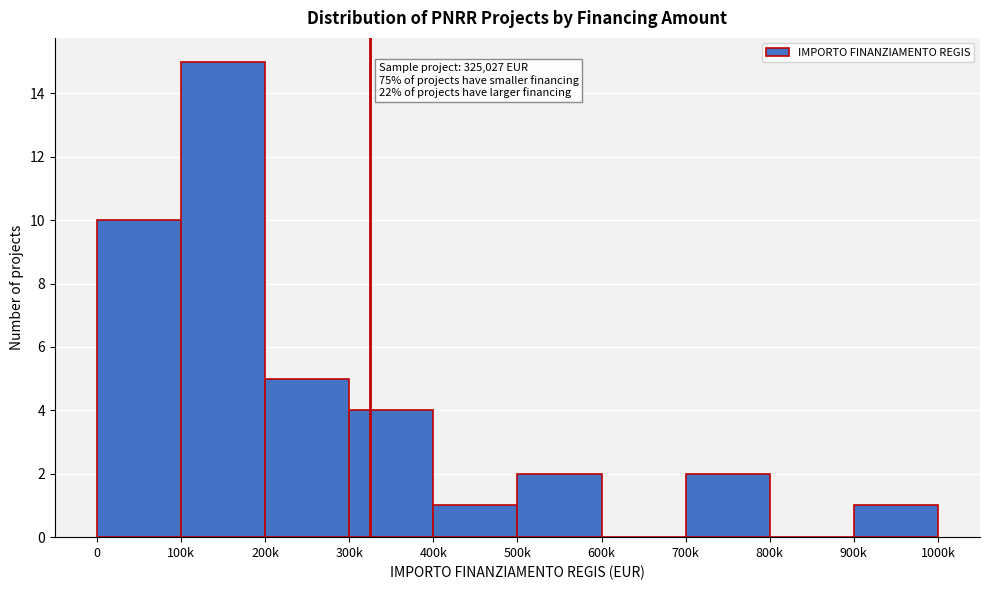

Reading left to right, list all the values displayed in this chart.

0=10	100k=15	200k=5	300k=4	400k=1	500k=2	600k=0	700k=2	800k=0	900k=1